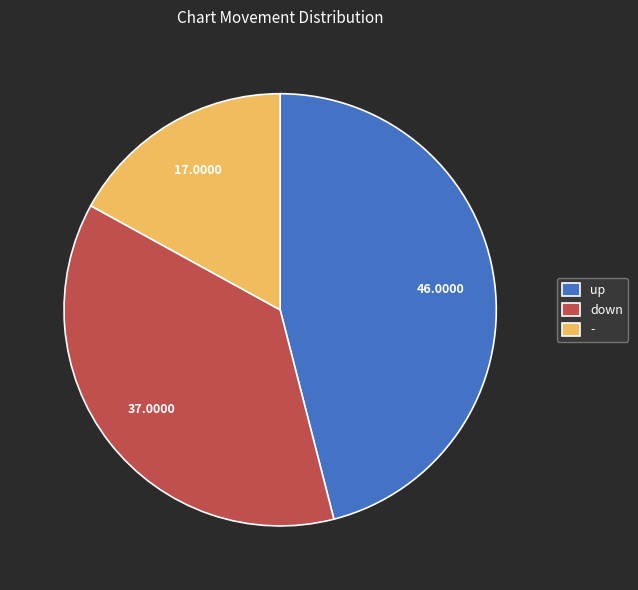

How many slices are in this pie chart?

3